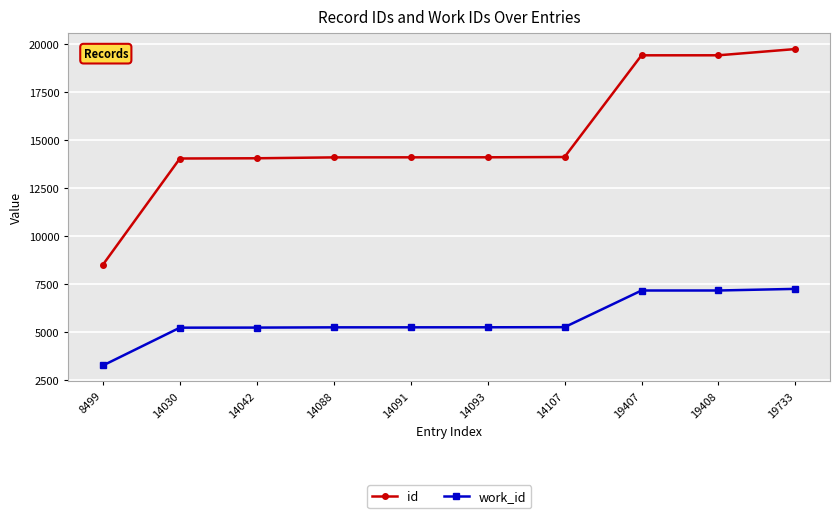

At which label does id reach its minimum?

8499